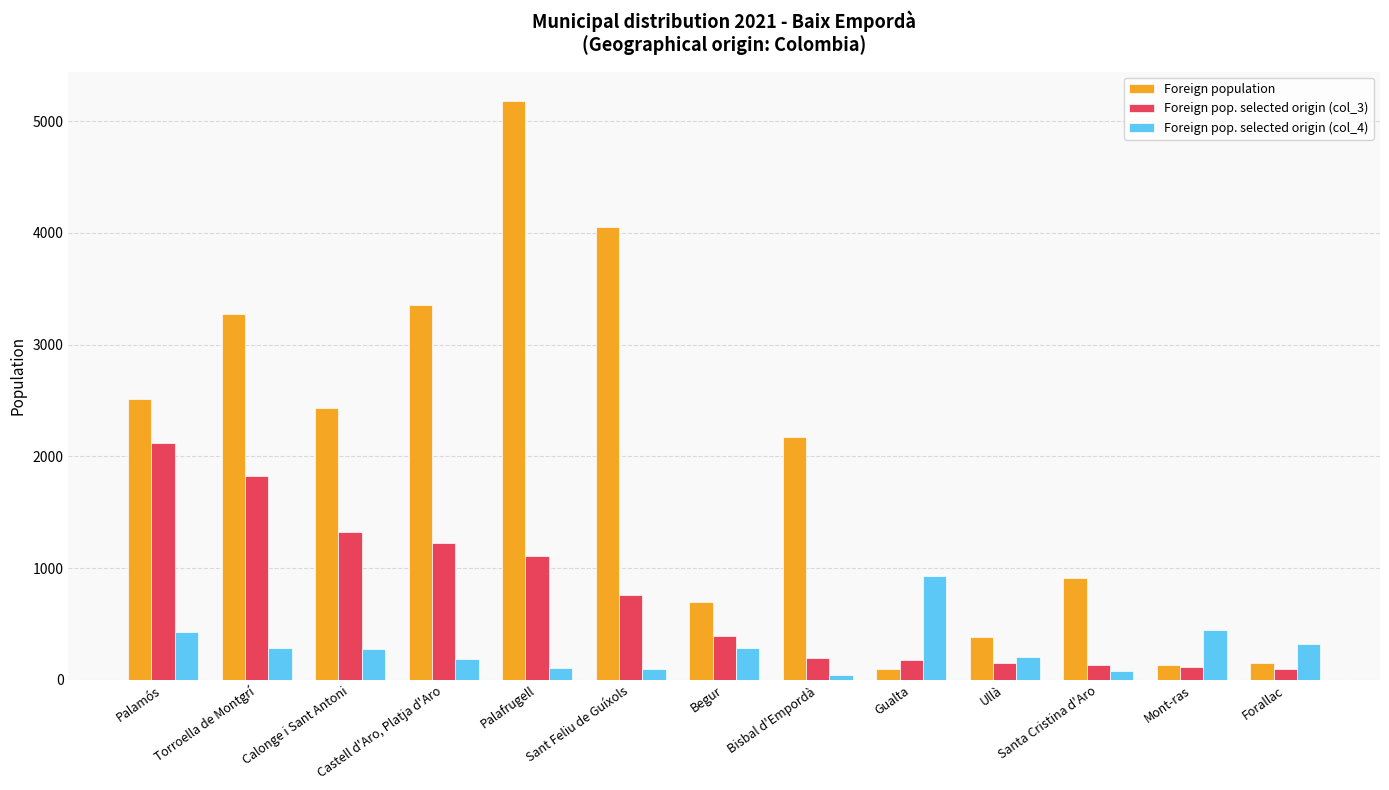

Which series has the largest total across all categories?

Foreign population